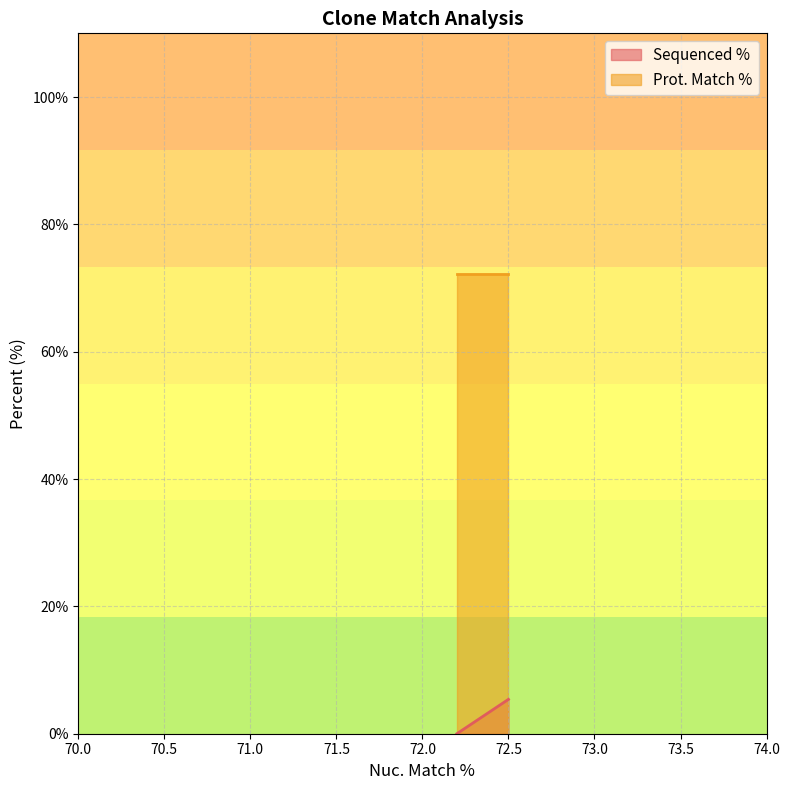

What is the minimum value for Prot. Match %?

72.2